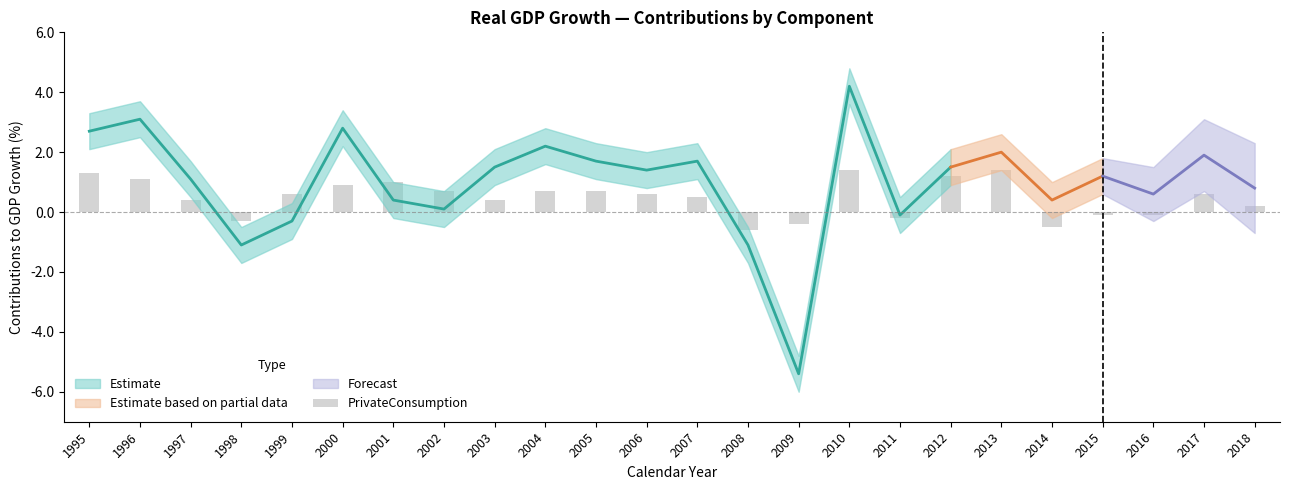

At which label is the value closest to 0?

2015